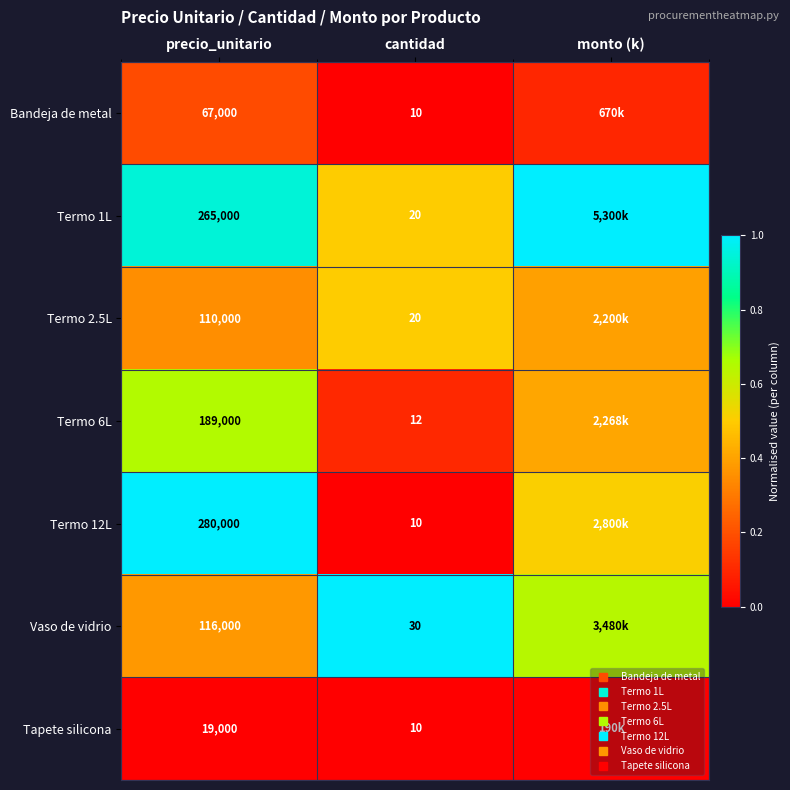

Is it true that Termo 6L equals 0.7 at precio_unitario?

True